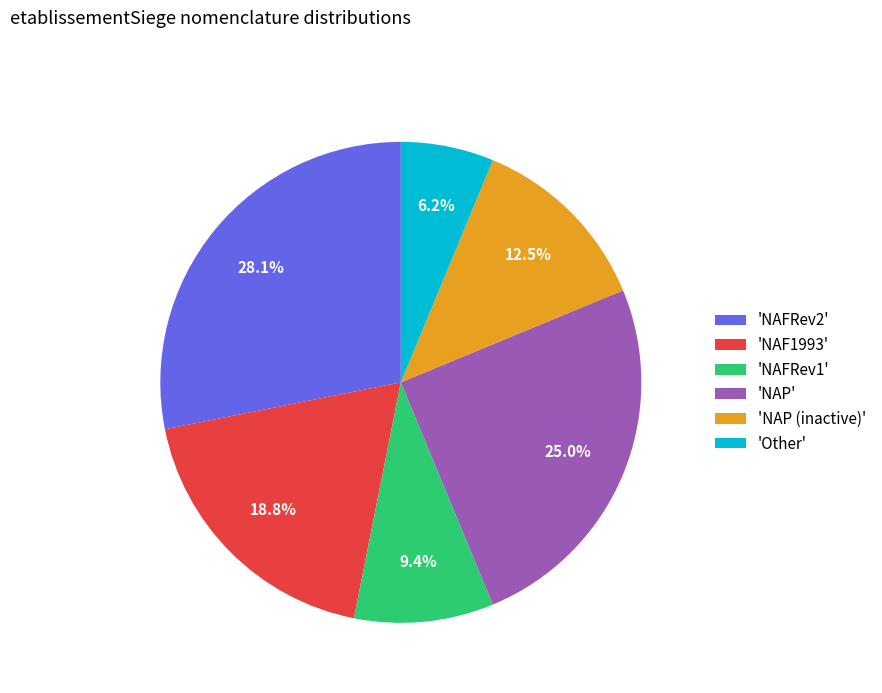

Do 'Other' and 'NAP' together represent more than half of the pie?

No